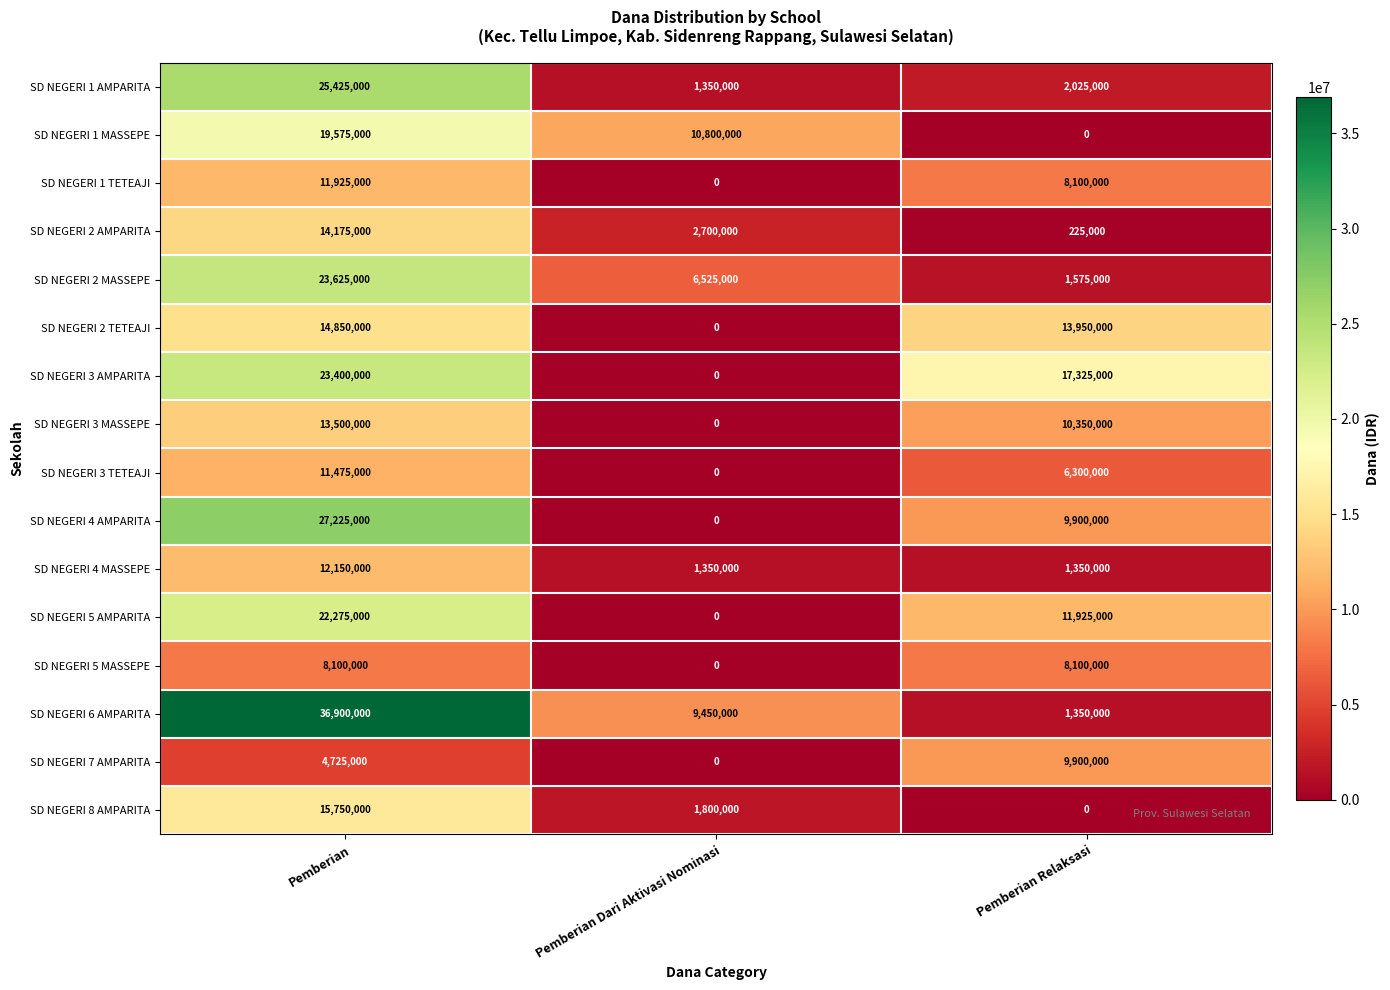

Which series has the largest total across all categories?

SD NEGERI 6 AMPARITA